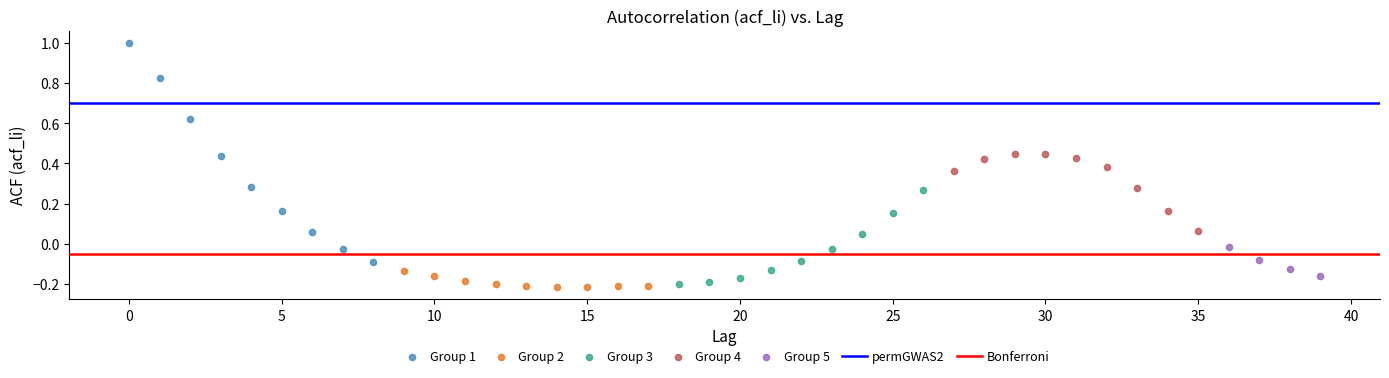

Which series has the widest spread of Y values?

Group 1